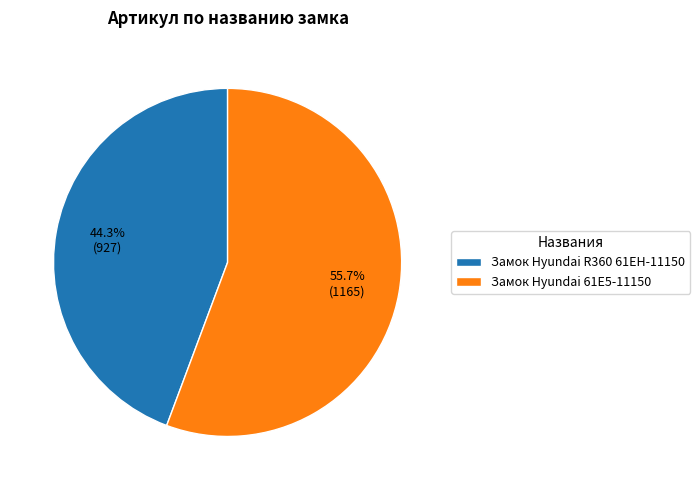

To the nearest percent, what portion does Замок Hyundai R360 61EH-11150 represent?

44%